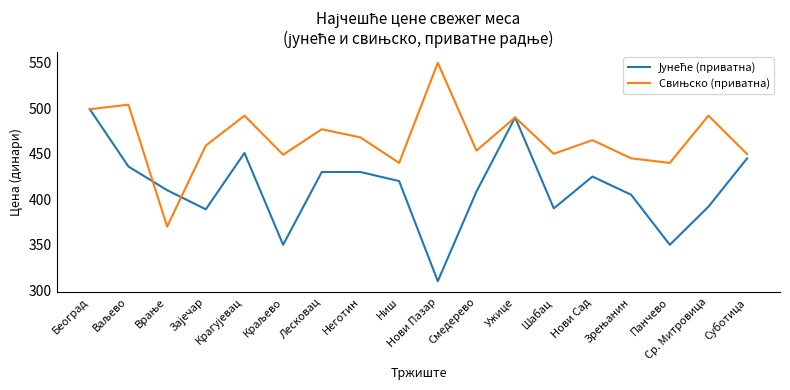

At which category is the sum across all series the highest?

Београд